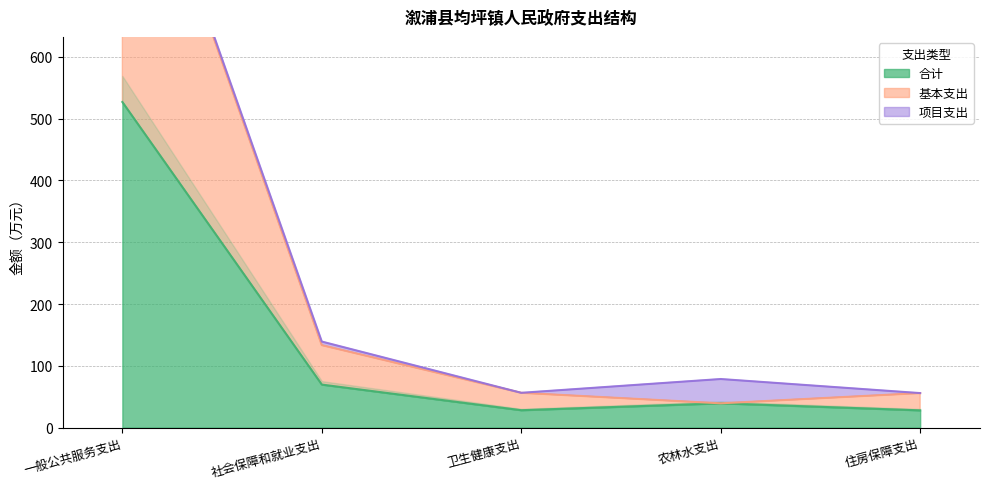

What is the difference between the maximum and minimum values in the 基本支出 series?

1011.5